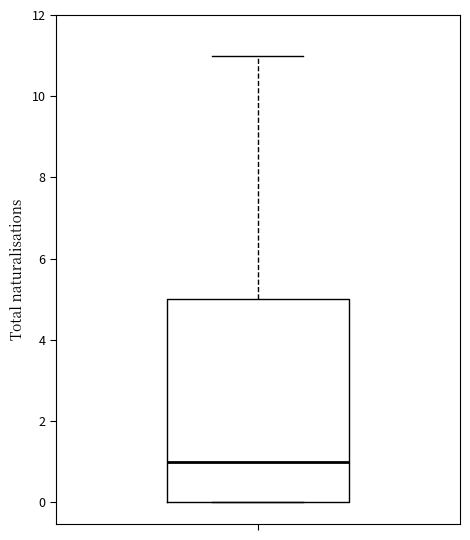

Read this box plot against the y-axis: the position of the median line, the range covered by the box, and the ends of both whiskers. The values are not printed on the chart, so give them approximately, as read against the axis.

median 1, box 0 to 5, whiskers 0 to 11